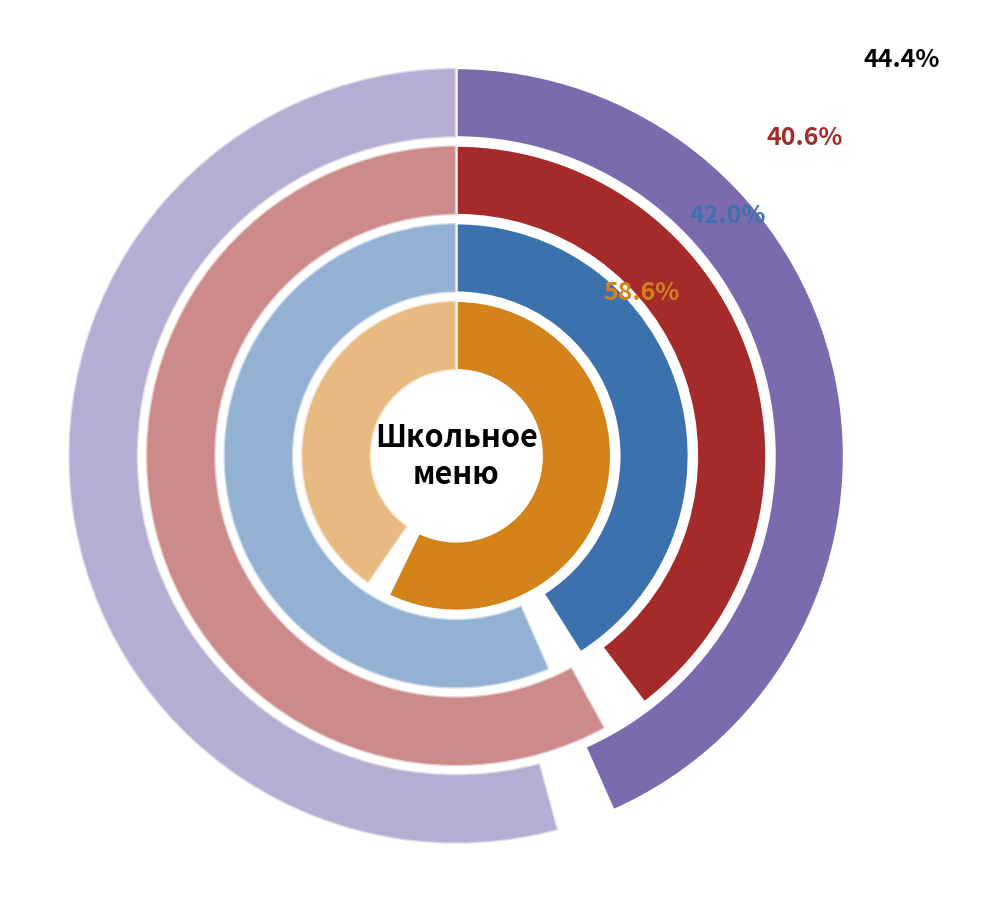

What is the largest slice in the pie chart?

Обед